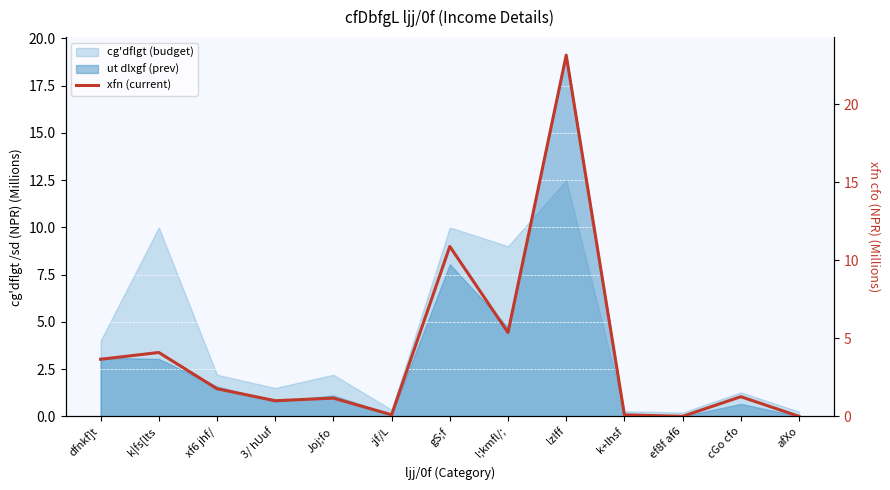

List the labels in order of value, largest first.

lzIff, gS;f, l;kmfl/;, k|fs[lts, dfnkf]t, xf6 jhf/, cGo cfo, Joj;fo, 3/ hUuf, ;jf/L, k+lhsf, ef8f af6, afXo